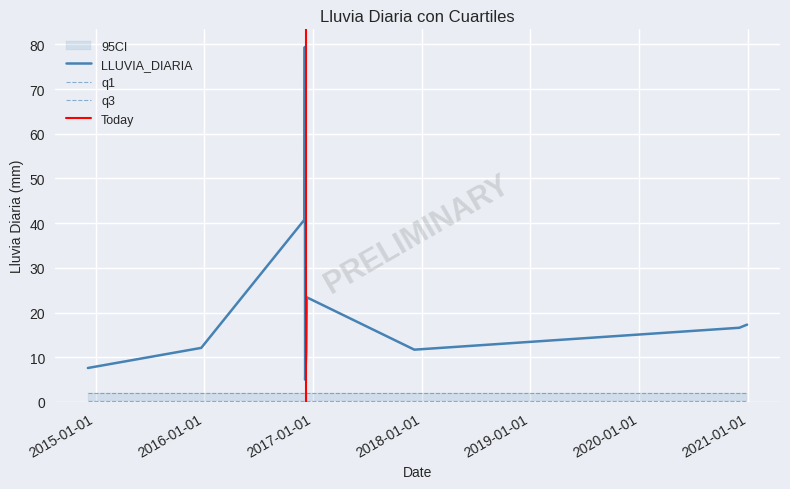

Which category has the highest value across all series?

2016-12-04